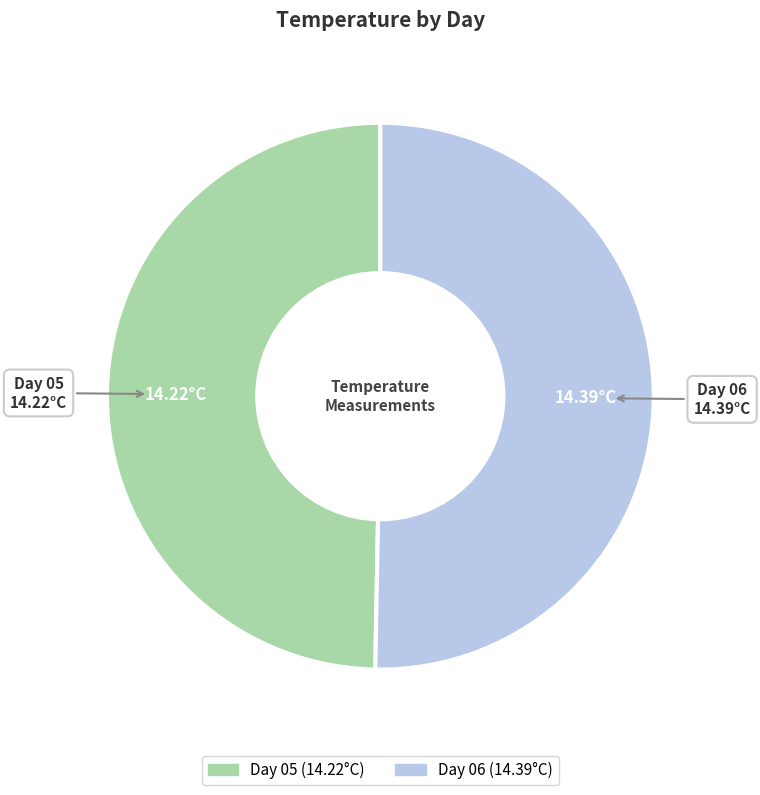

What is the majority slice?

Day 06